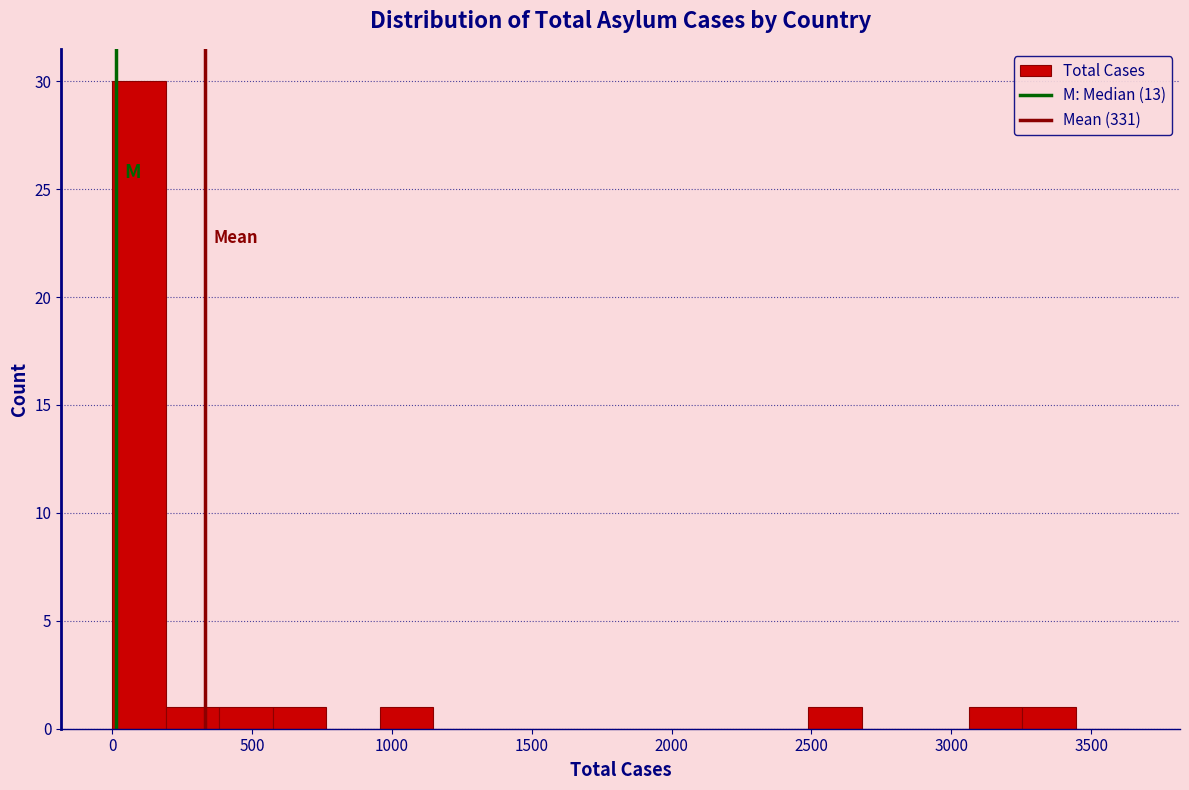

Around what value on the x-axis is the tallest bar? Give the approximate position of its centre, as read against the axis.

100